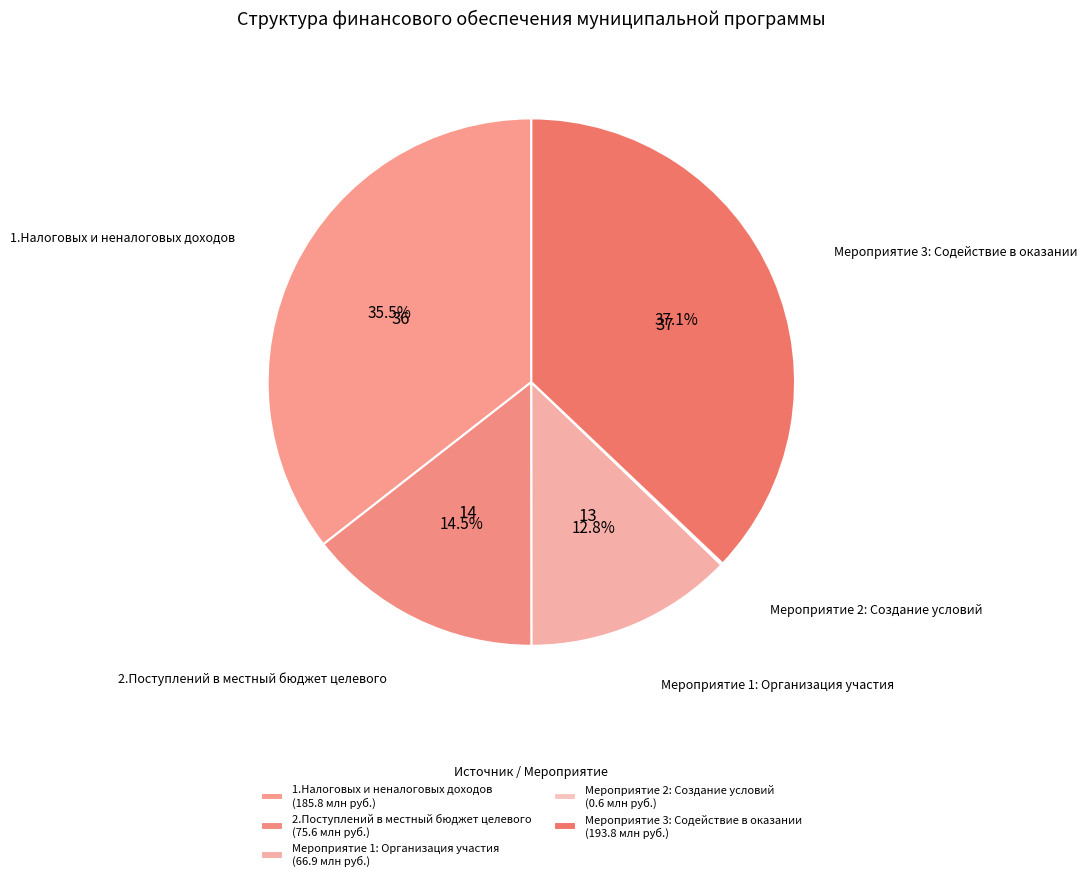

To the nearest percent, what is the average slice percentage?

20%